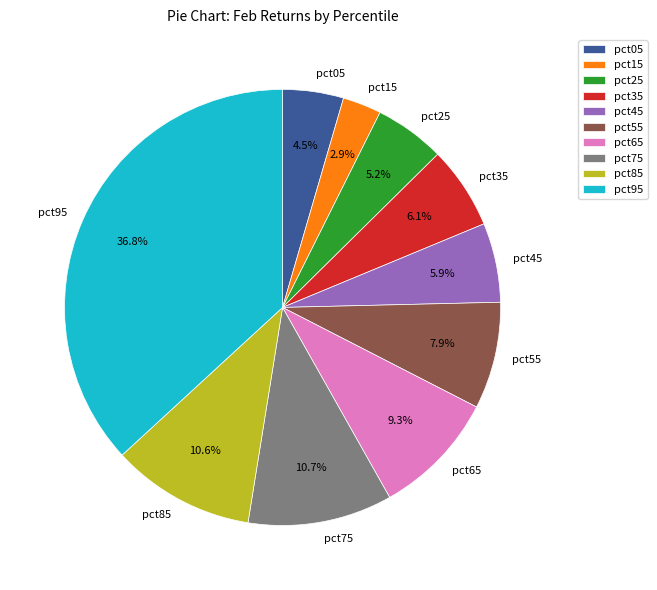

Does pct15 account for over 50% of the chart?

No